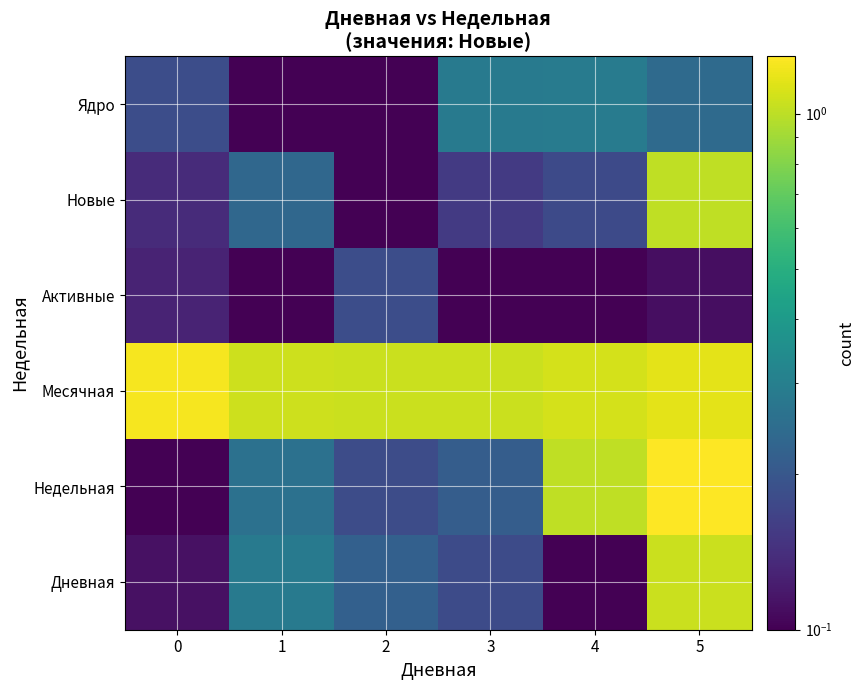

At how many categories does at least one series exceed 1?

6